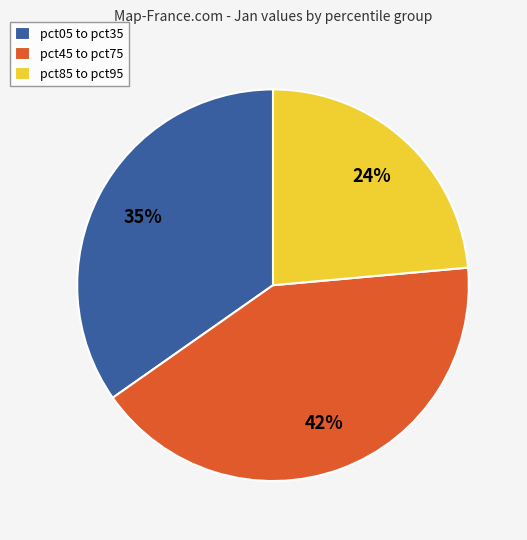

Which category has the biggest portion of the pie?

pct45 to pct75